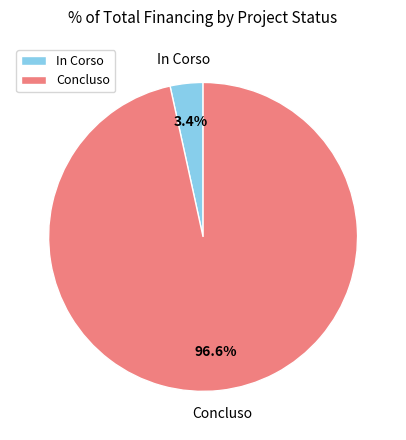

To the nearest percent, what is the average slice percentage?

50%